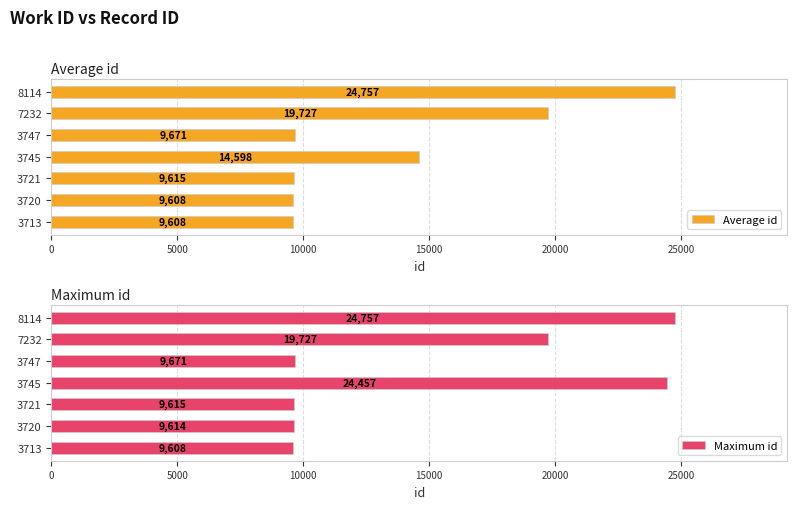

Which has a higher value, 15000 or 25000?

25000